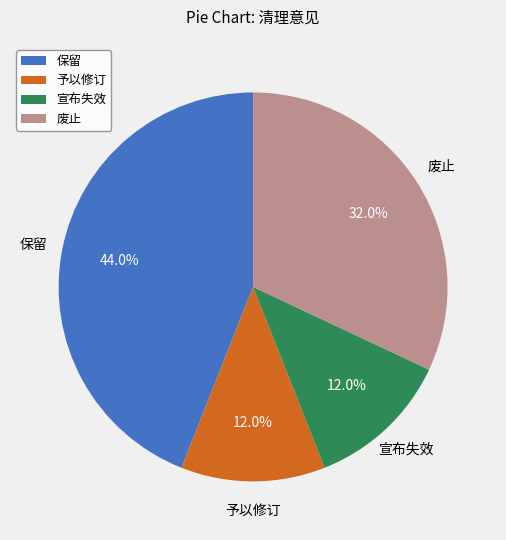

To the nearest percent, what is the average slice percentage?

25%